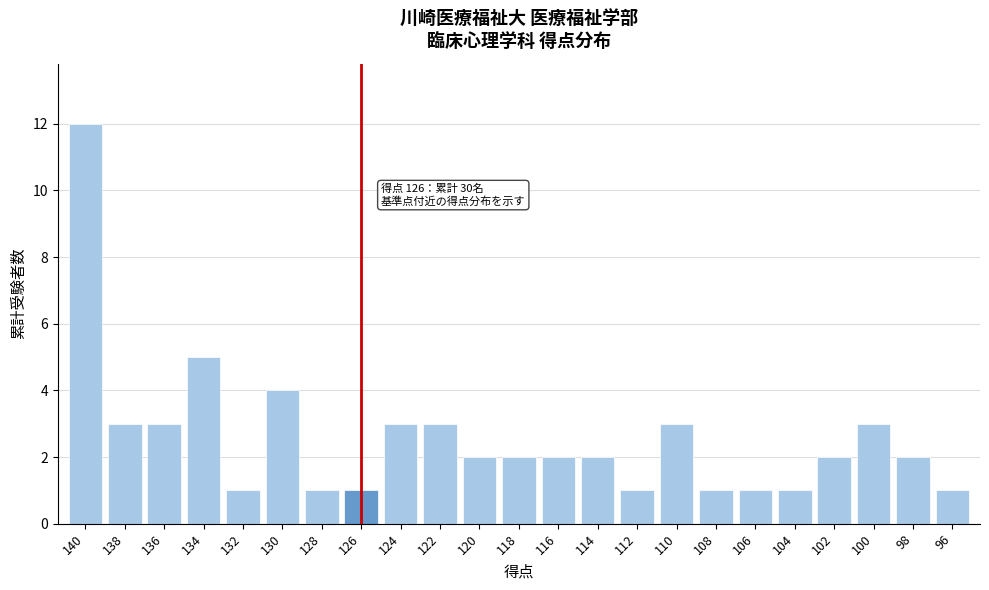

Reading left to right, extract all data points from this chart.

12	3	3	5	1	4	1	1	3	3	2	2	2	2	1	3	1	1	1	2	3	2	1